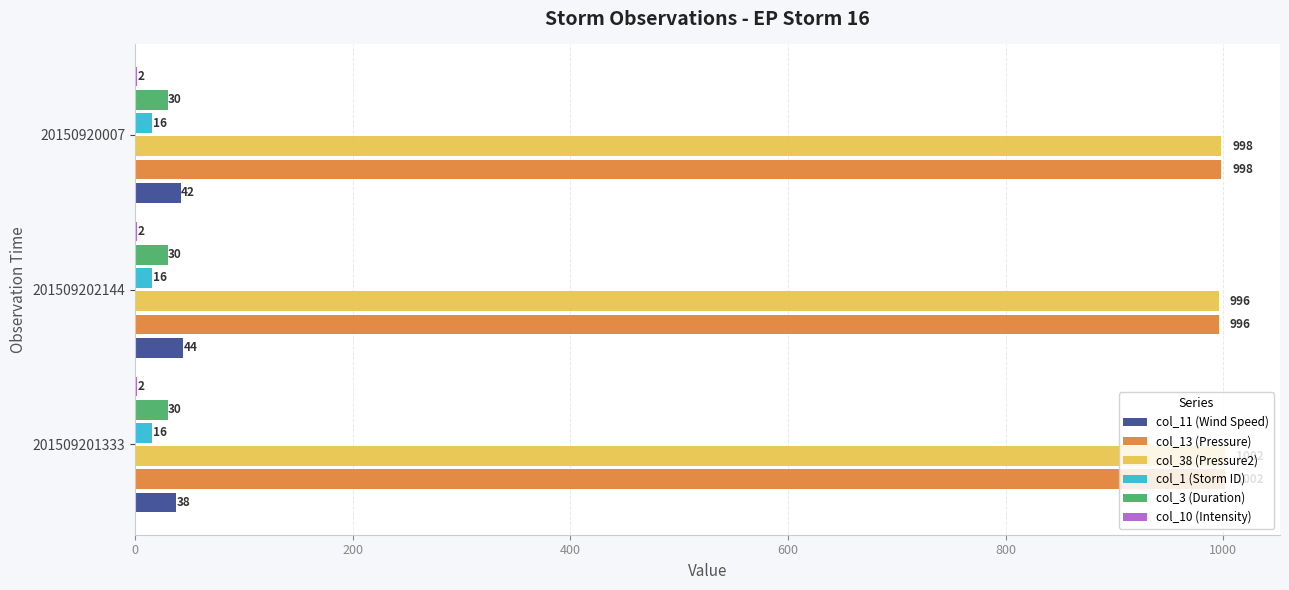

Is it true that col_1 (Storm ID) equals 16 at 201509202144?

True